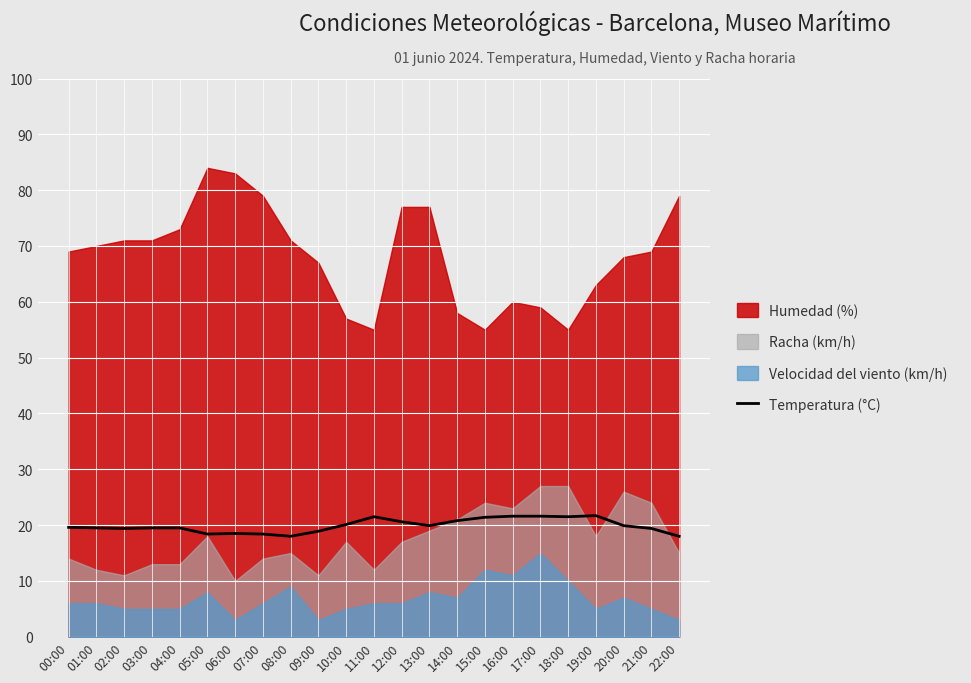

What is the label of the 6th point from the right?

17:00